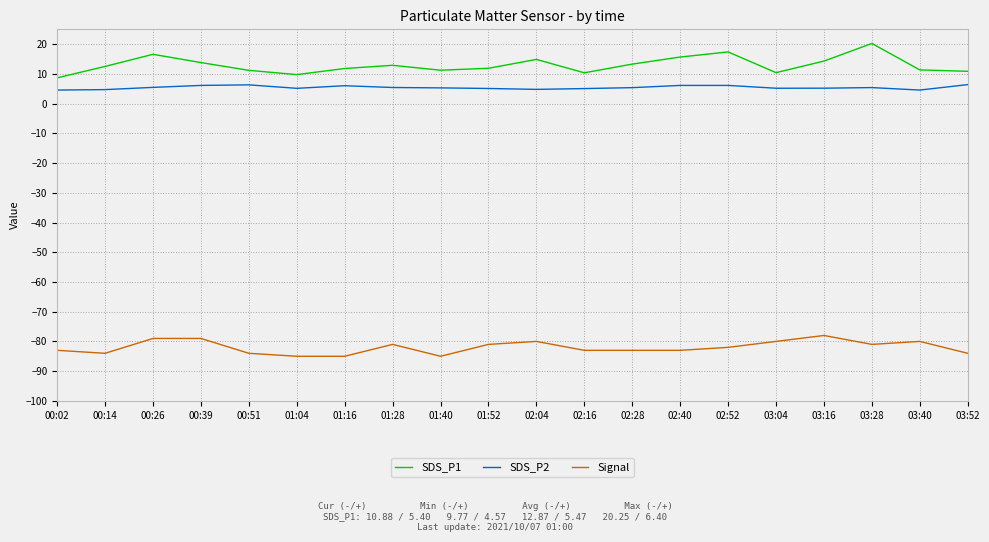

What is the total value across all series at 02:40?

-61.2